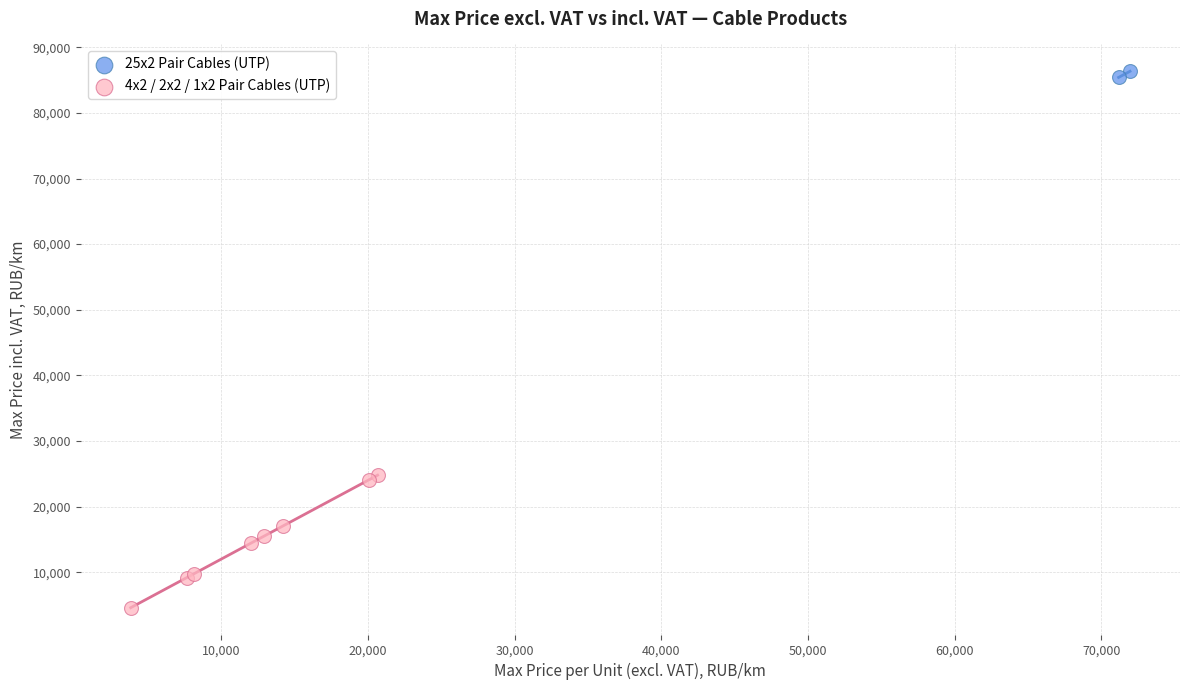

Which series has the widest spread of Y values?

4x2 / 2x2 / 1x2 Pair Cables (UTP)